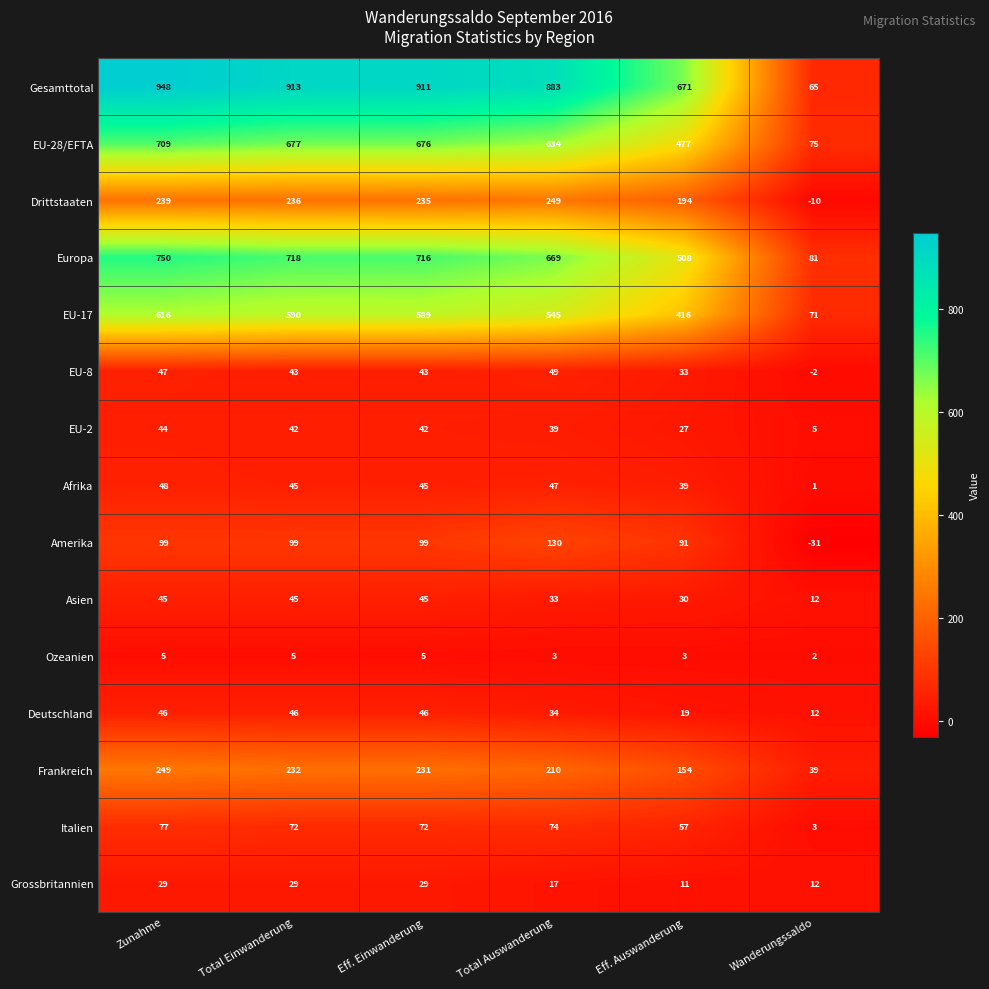

What value does the Europa series have at Total Einwanderung?

718